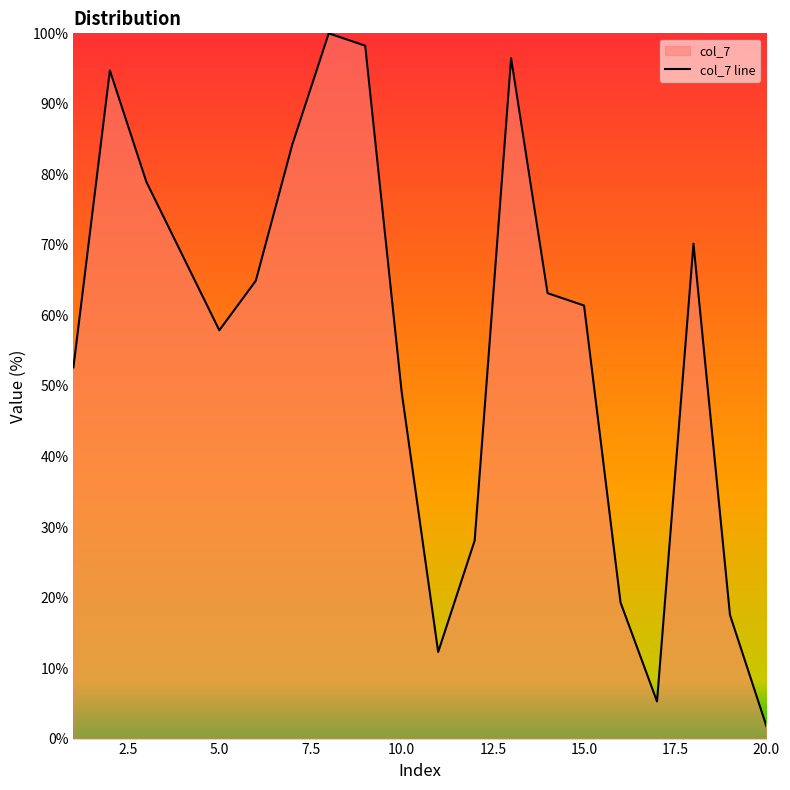

Which category has the lowest value across all series?

20.0